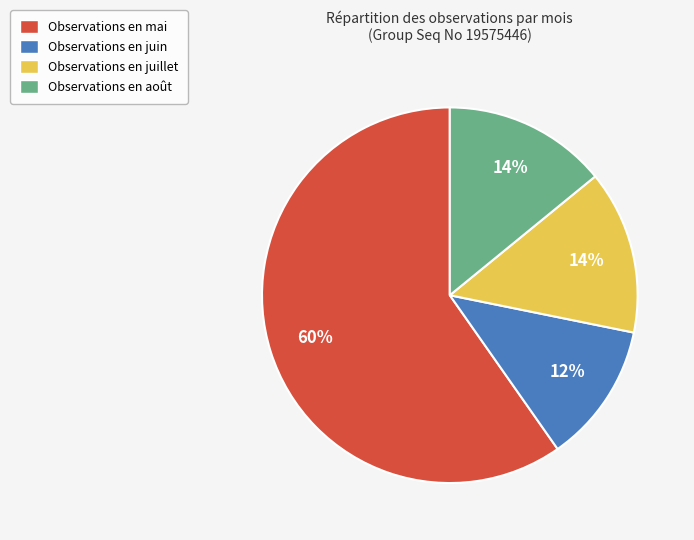

How many segments does this pie chart have?

4